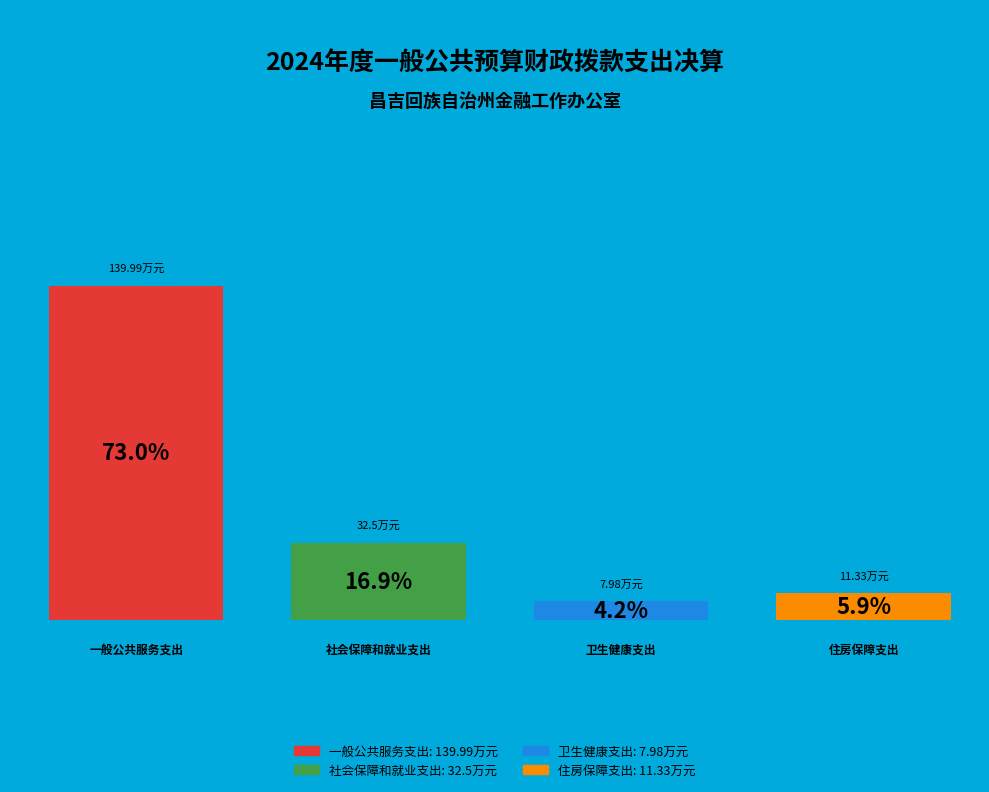

Which has a higher value, 一般公共服务支出 or 卫生健康支出?

一般公共服务支出